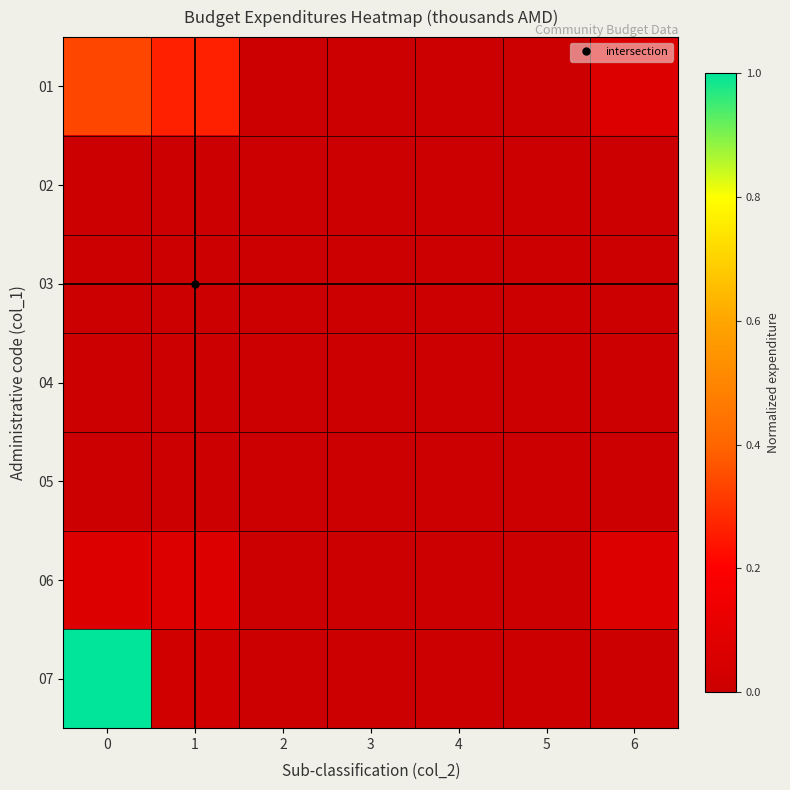

How many categories are shown in the chart?

7